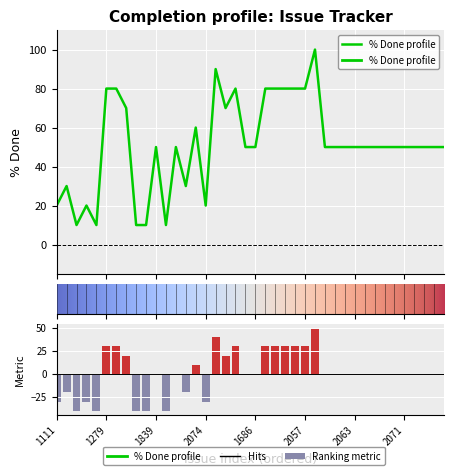

How many bars are there in total?

40